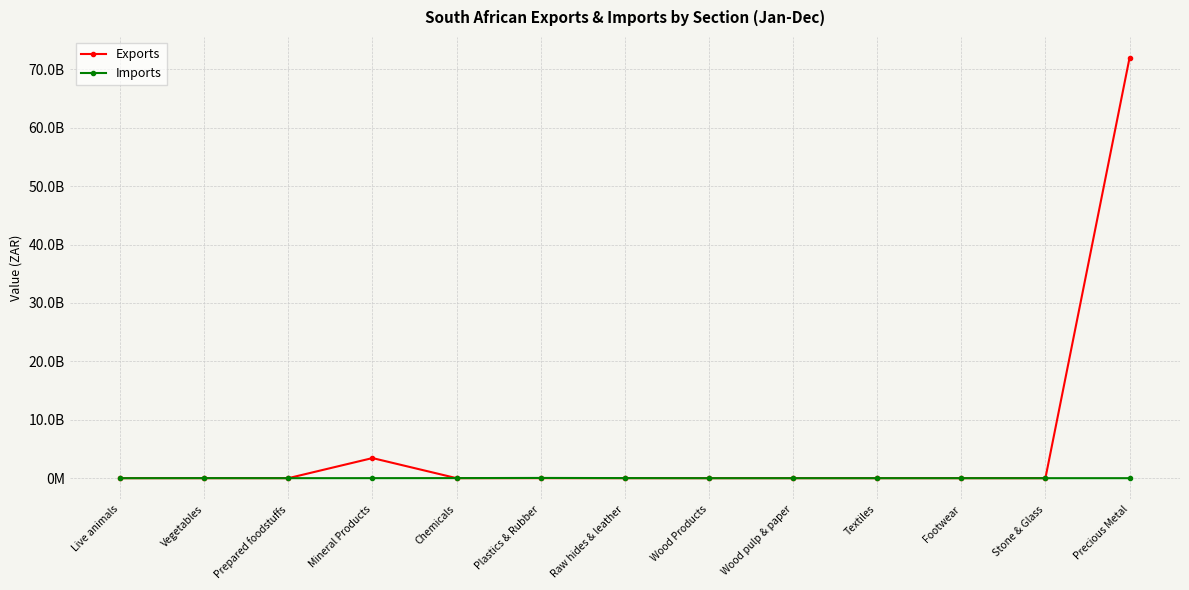

What is the value of the Exports point at the 4th from the left?

3442695026